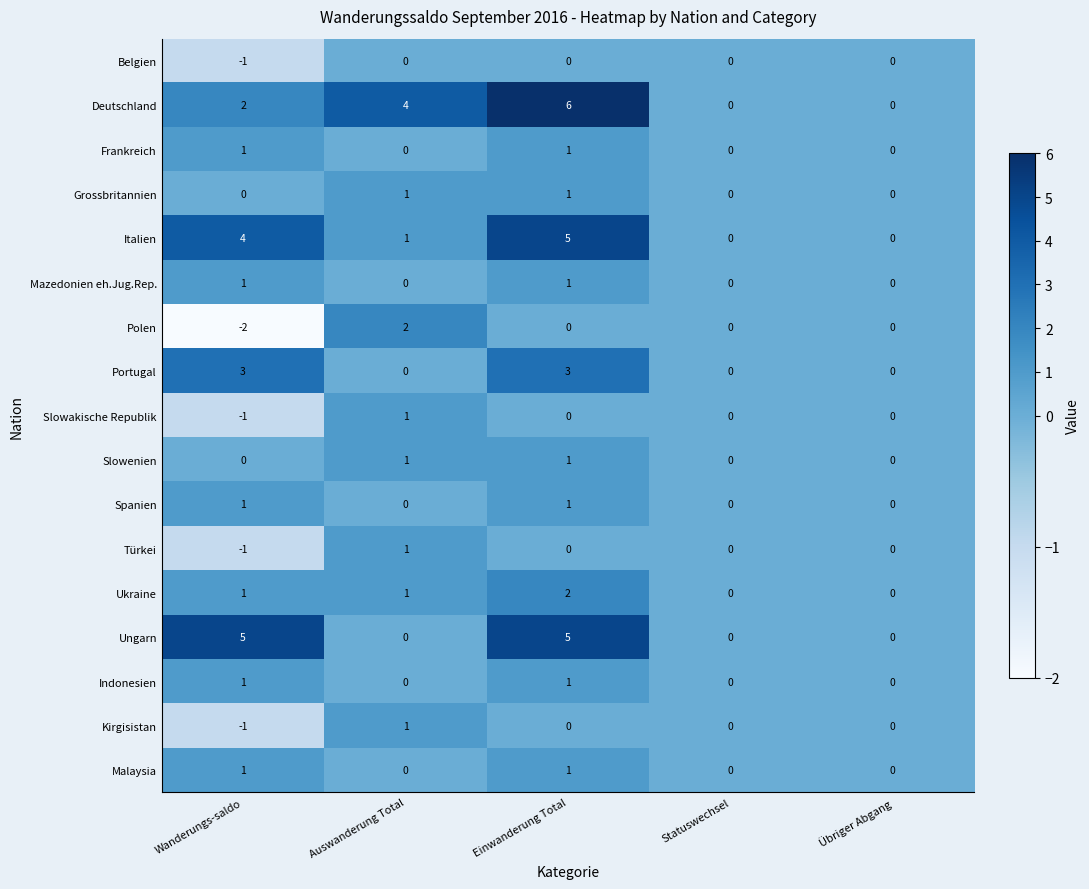

Count the Deutschland values in the range 0 to 4.

4